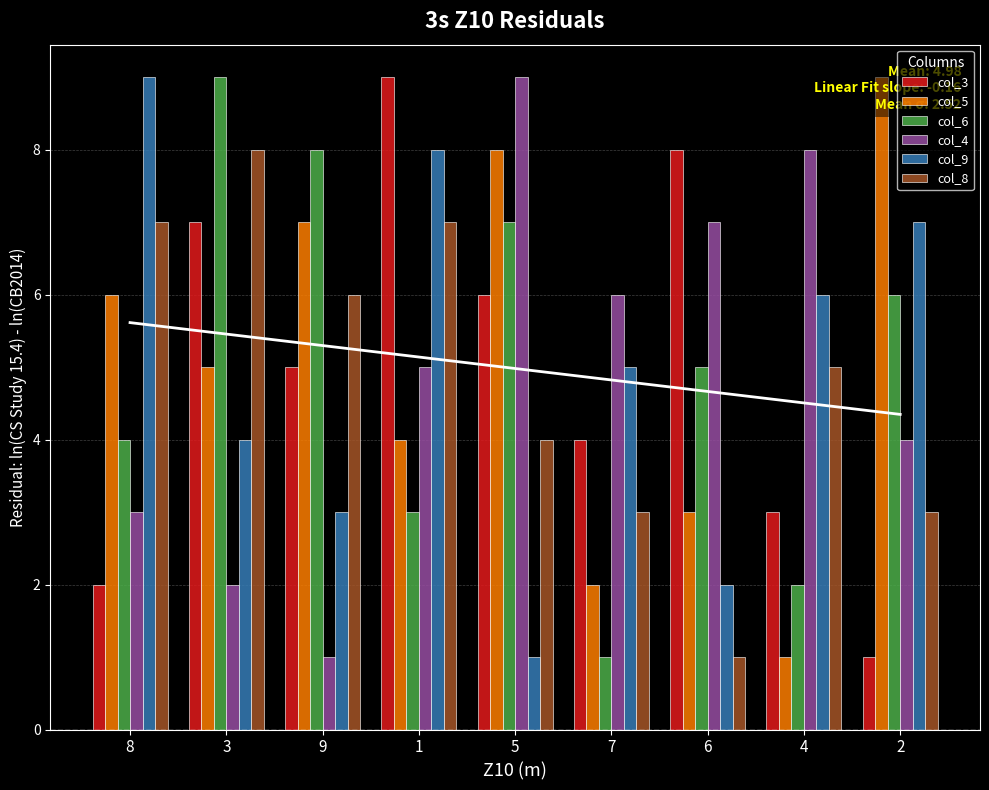

Read the col_6 value at 2.

6